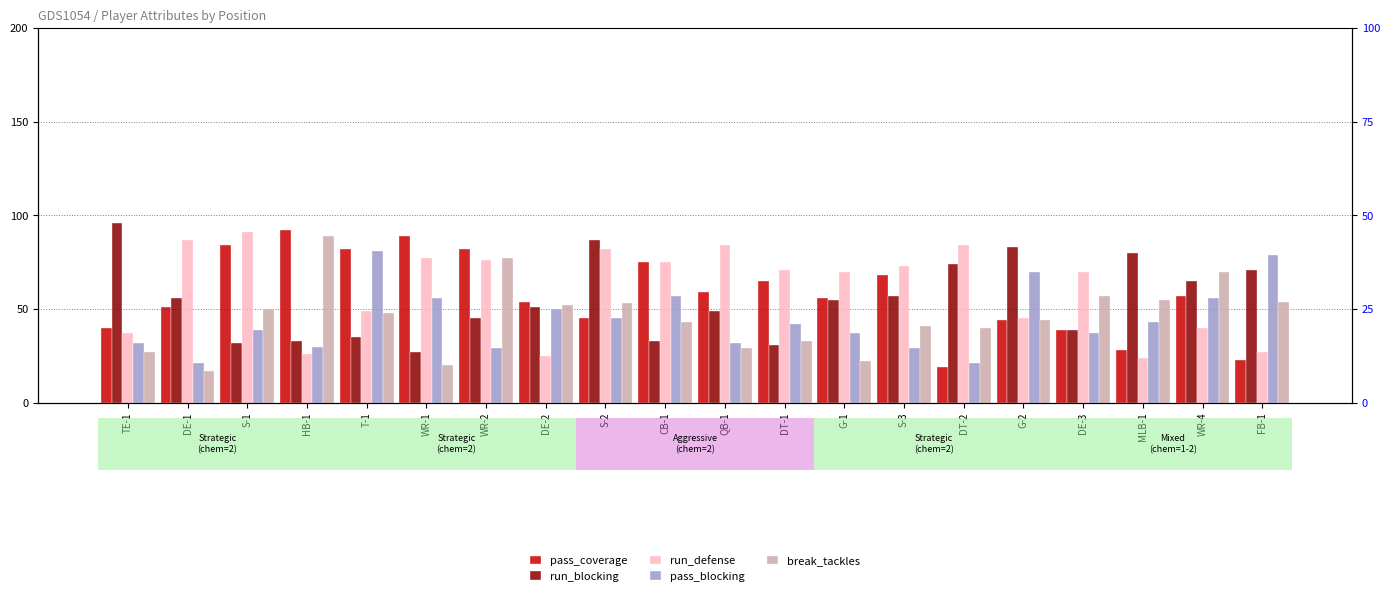

What is the spread (max minus min) of values at CB-1?

42